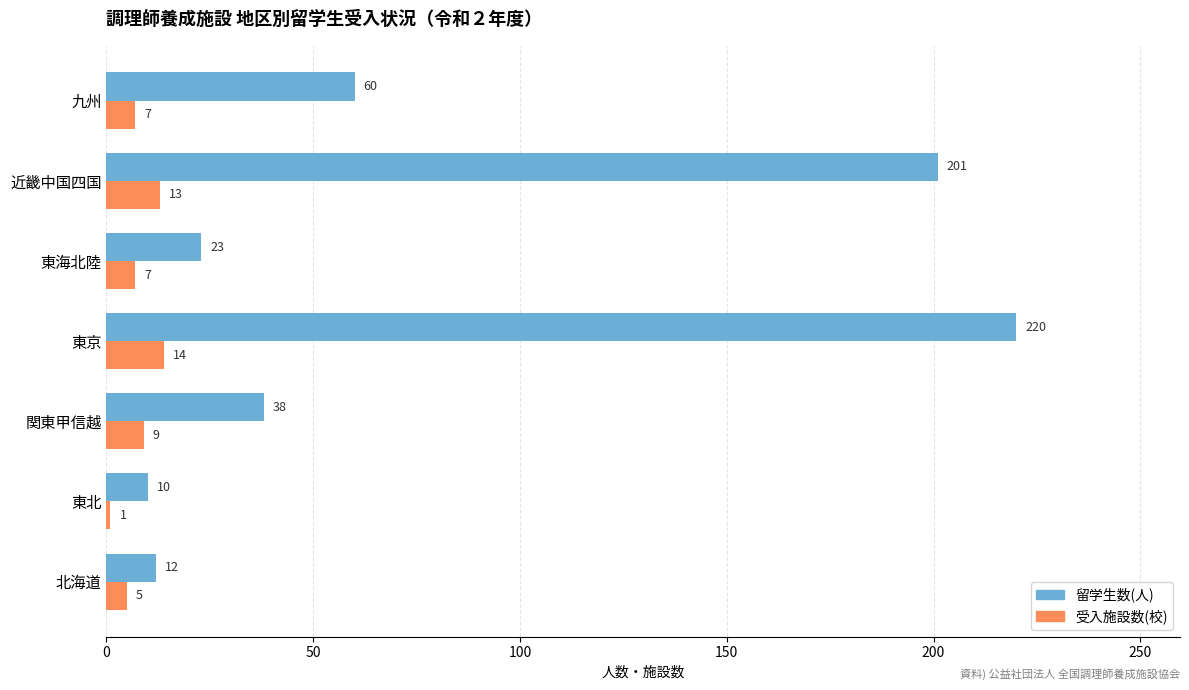

Which series has the largest total across all categories?

留学生数(人)